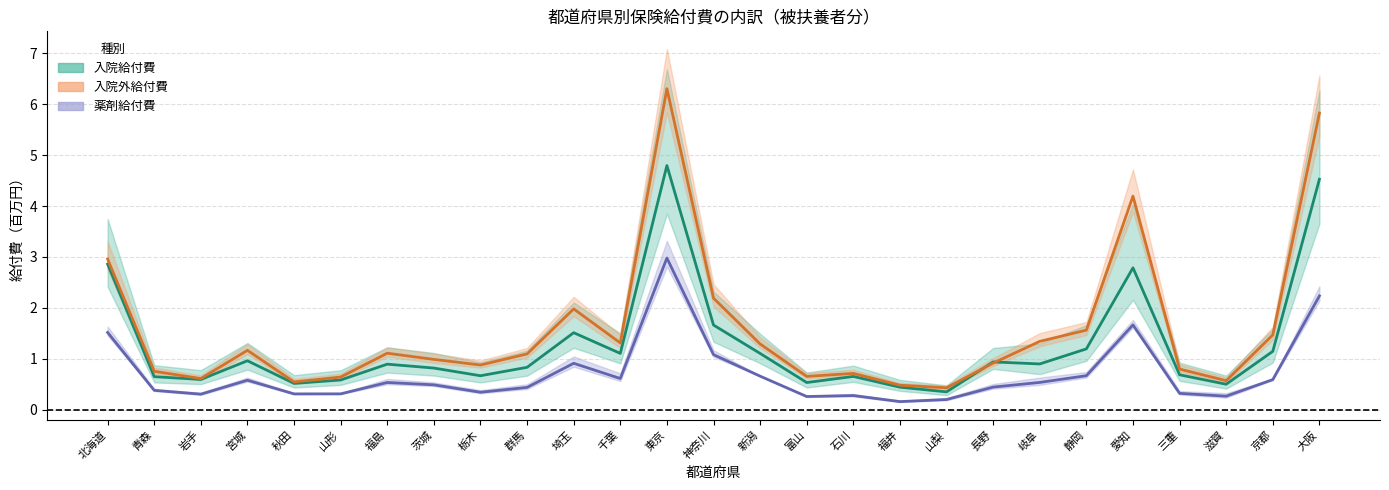

What is the label of the 8th point from the right?

長野